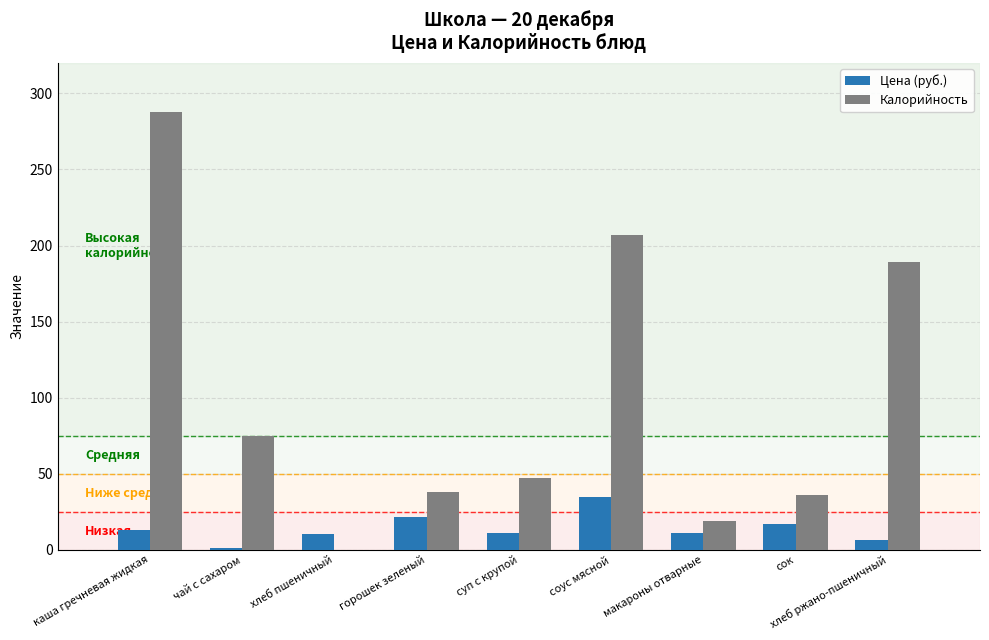

At which category is the sum across all series the highest?

каша гречневая жидкая